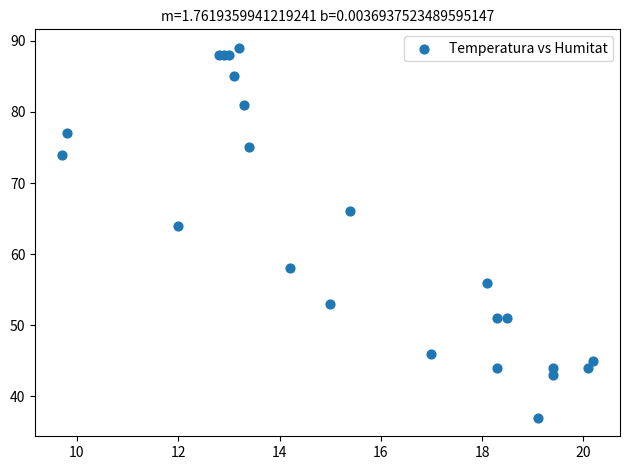

What Y value in the scatter plot is closest to 63?

64